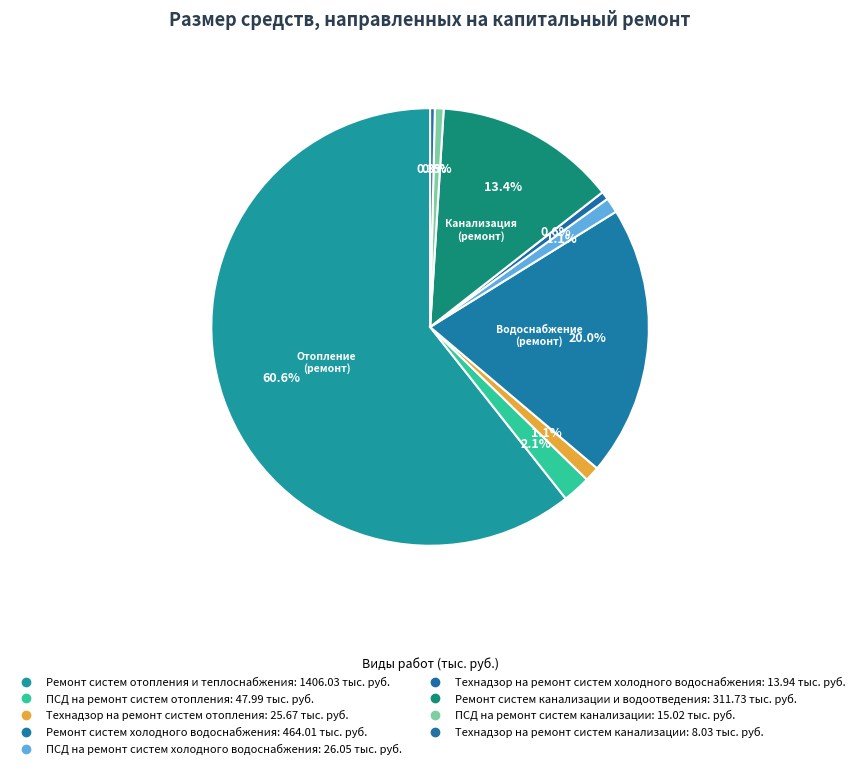

Count the number of slices in the pie.

9